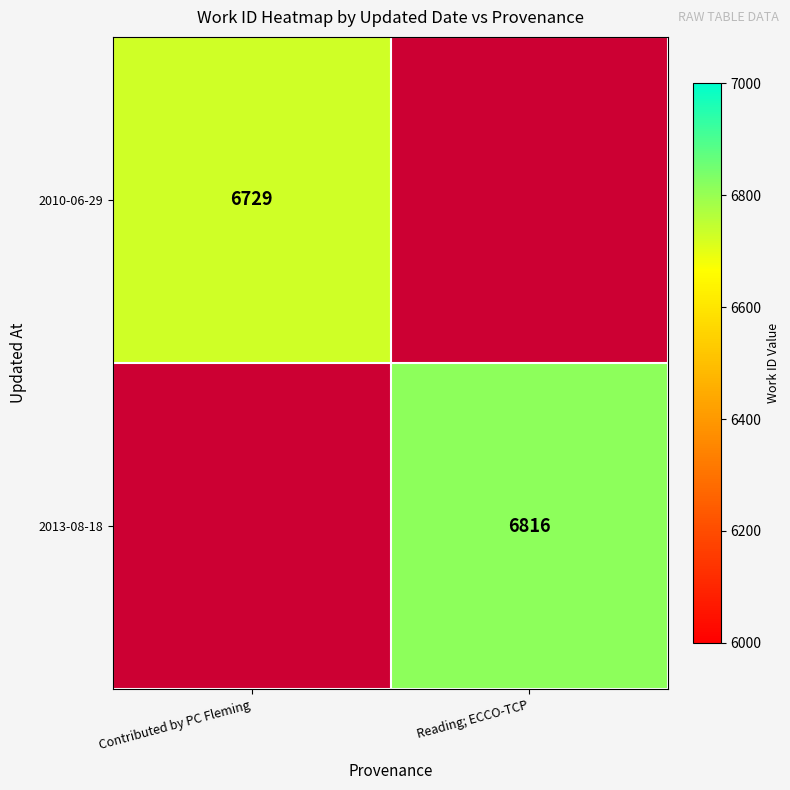

The value of 2013-08-18 at Reading; ECCO-TCP is 6816. True or false?

True